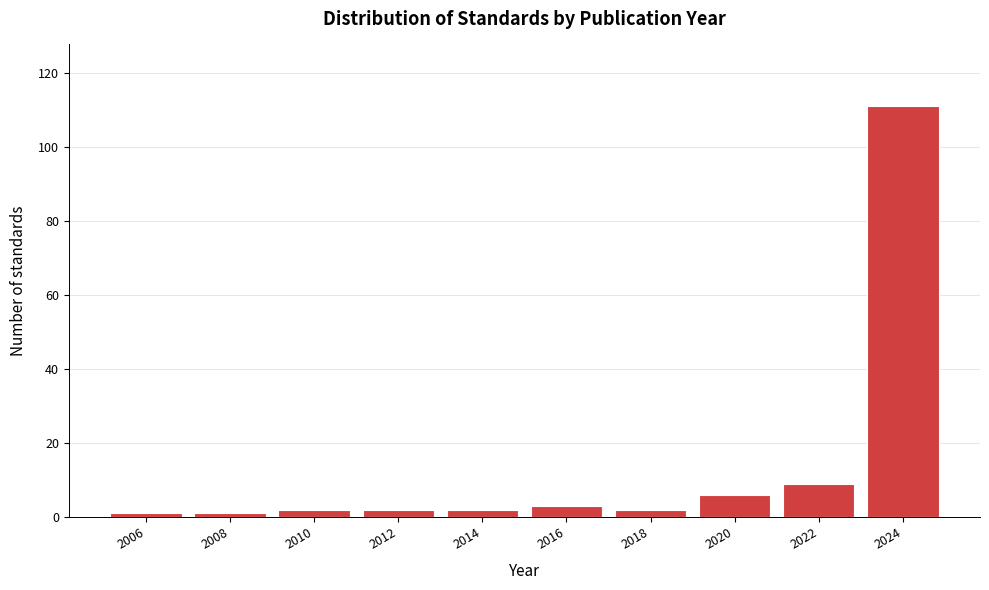

Reading left to right, extract all data points from this chart.

2006=1	2008=1	2010=2	2012=2	2014=2	2016=3	2018=2	2020=6	2022=9	2024=111